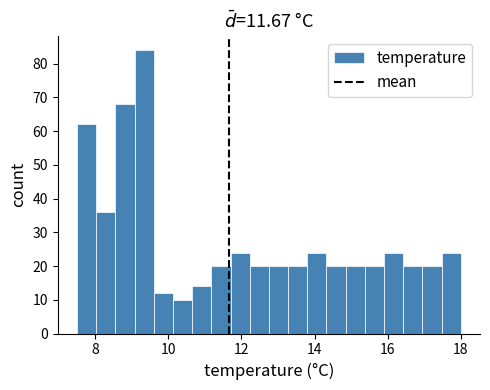

Around what value on the x-axis is the tallest bar? Give the approximate position of its centre, as read against the axis.

9.4